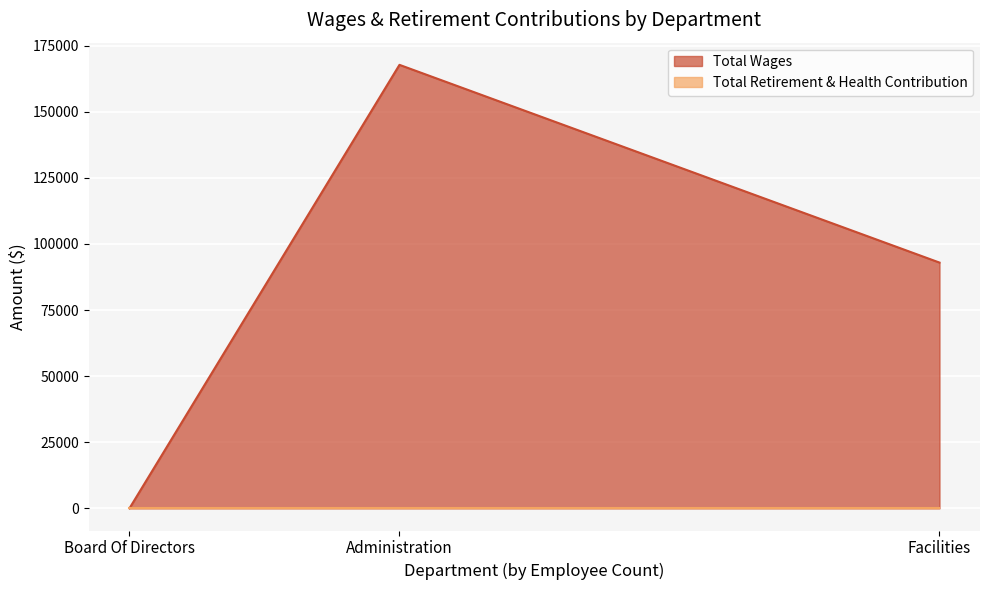

Reading right to left, transcribe all the data shown in this chart.

Total Wages: Board Of Directors=0	Facilities=92964	Administration=167768
Total Retirement & Health Contribution: Board Of Directors=0	Facilities=0	Administration=0